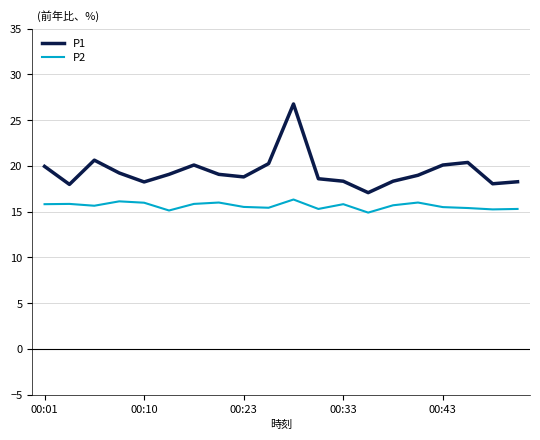

What is the greatest value displayed?

26.8